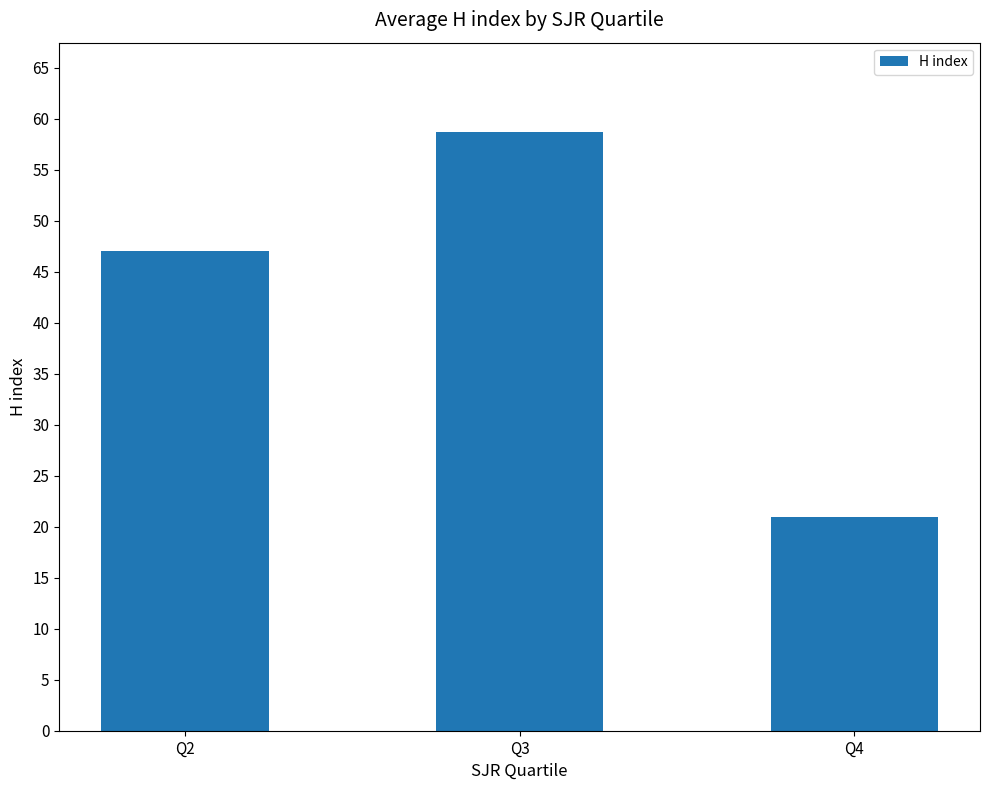

Reading right to left, extract all data points from this chart.

21.0	58.7	47.0